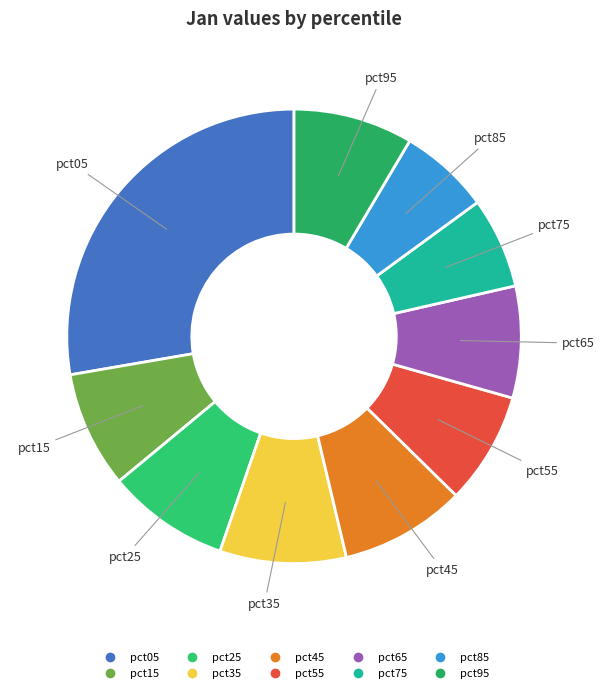

How many slices are in this pie chart?

10